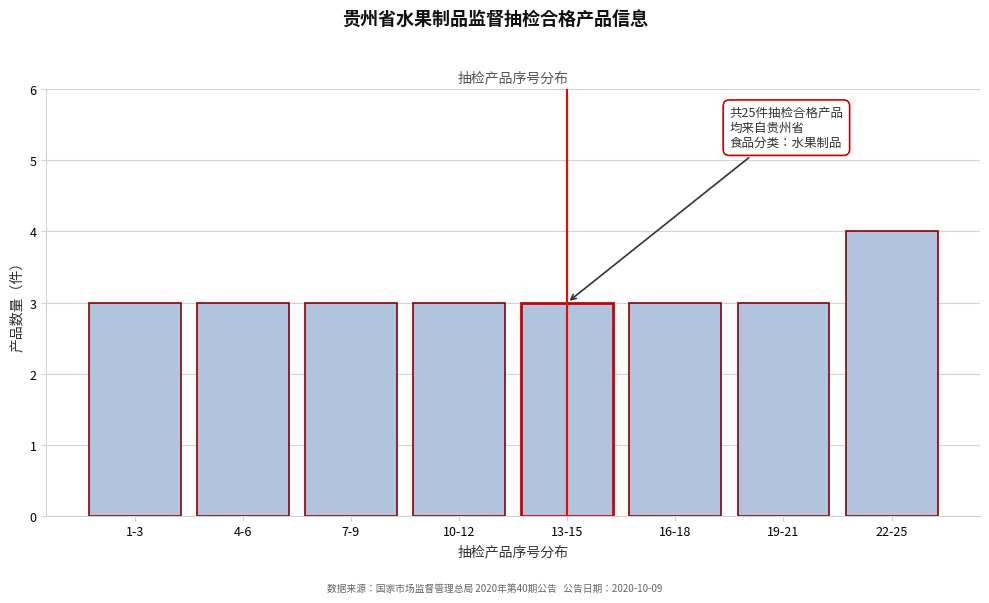

Reading left to right, extract all data points from this chart.

3	3	3	3	3	3	3	4